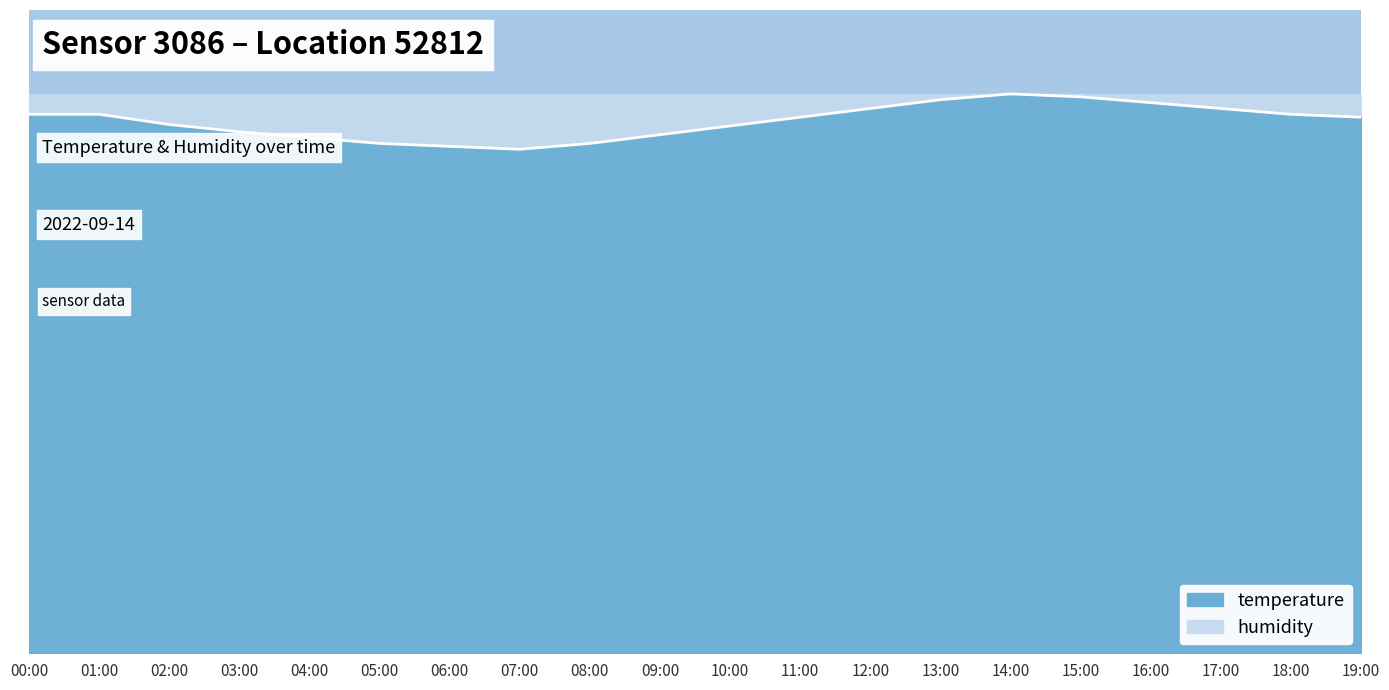

Reading left to right, what are all the values shown in this chart?

1.0	1.0	0.9	0.9	0.9	0.9	0.9	0.9	0.9	0.9	0.9	1.0	1.0	1.0	1.0	1.0	1.0	1.0	1.0	1.0